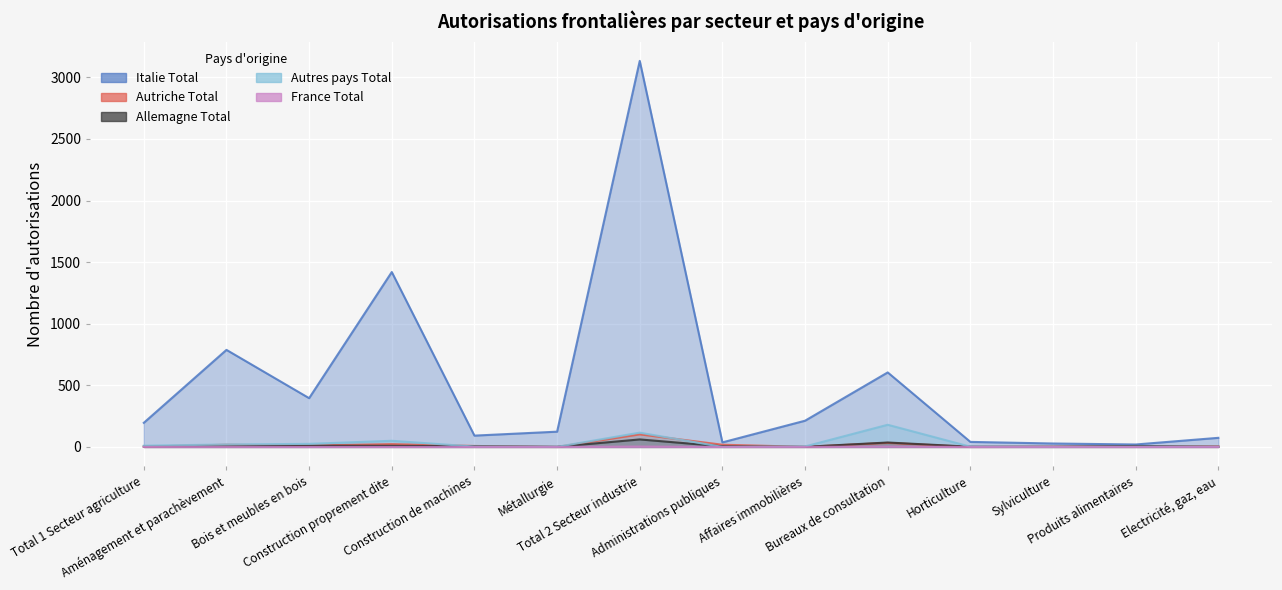

Reading left to right, transcribe all the data shown in this chart.

Italie Total: Total 1 Secteur agriculture=196	Aménagement et parachèvement=788	Bois et meubles en bois=396	Construction proprement dite=1420	Construction de machines=92	Métallurgie=124	Total 2 Secteur industrie=3134	Administrations publiques=37	Affaires immobilières=213	Bureaux de consultation=605	Horticulture=41	Sylviculture=28	Produits alimentaires=20	Electricité, gaz, eau=74
Autriche Total: Total 1 Secteur agriculture=3	Aménagement et parachèvement=18	Bois et meubles en bois=11	Construction proprement dite=23	Construction de machines=8	Métallurgie=0	Total 2 Secteur industrie=102	Administrations publiques=18	Affaires immobilières=1	Bureaux de consultation=33	Horticulture=0	Sylviculture=2	Produits alimentaires=5	Electricité, gaz, eau=7
Allemagne Total: Total 1 Secteur agriculture=3	Aménagement et parachèvement=5	Bois et meubles en bois=10	Construction proprement dite=9	Construction de machines=6	Métallurgie=1	Total 2 Secteur industrie=61	Administrations publiques=5	Affaires immobilières=1	Bureaux de consultation=36	Horticulture=2	Sylviculture=1	Produits alimentaires=8	Electricité, gaz, eau=1
Autres pays Total: Total 1 Secteur agriculture=10	Aménagement et parachèvement=20	Bois et meubles en bois=25	Construction proprement dite=50	Construction de machines=3	Métallurgie=1	Total 2 Secteur industrie=116	Administrations publiques=0	Affaires immobilières=4	Bureaux de consultation=180	Horticulture=2	Sylviculture=0	Produits alimentaires=2	Electricité, gaz, eau=3
France Total: Total 1 Secteur agriculture=0	Aménagement et parachèvement=0	Bois et meubles en bois=0	Construction proprement dite=0	Construction de machines=0	Métallurgie=0	Total 2 Secteur industrie=3	Administrations publiques=0	Affaires immobilières=0	Bureaux de consultation=3	Horticulture=0	Sylviculture=0	Produits alimentaires=0	Electricité, gaz, eau=0